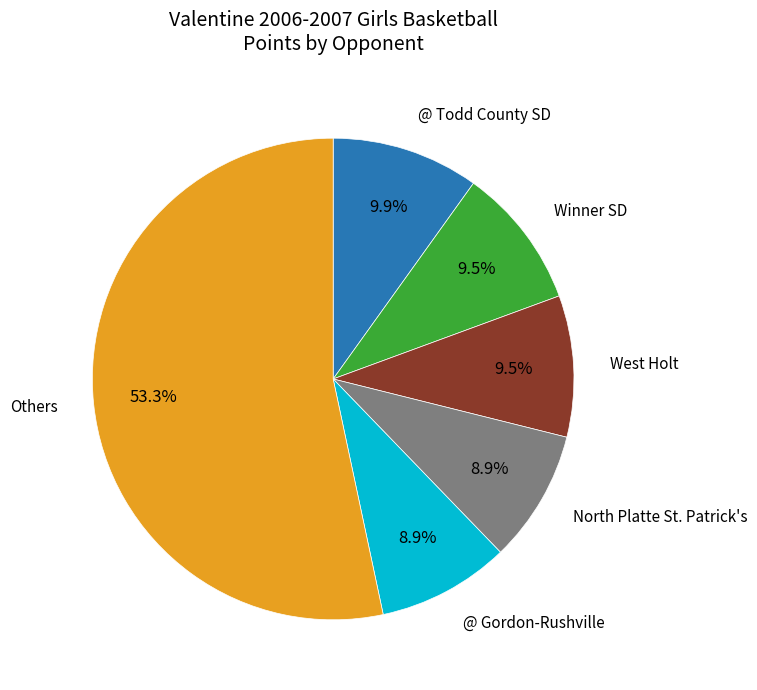

Is there any slice that represents more than half of the pie?

Yes